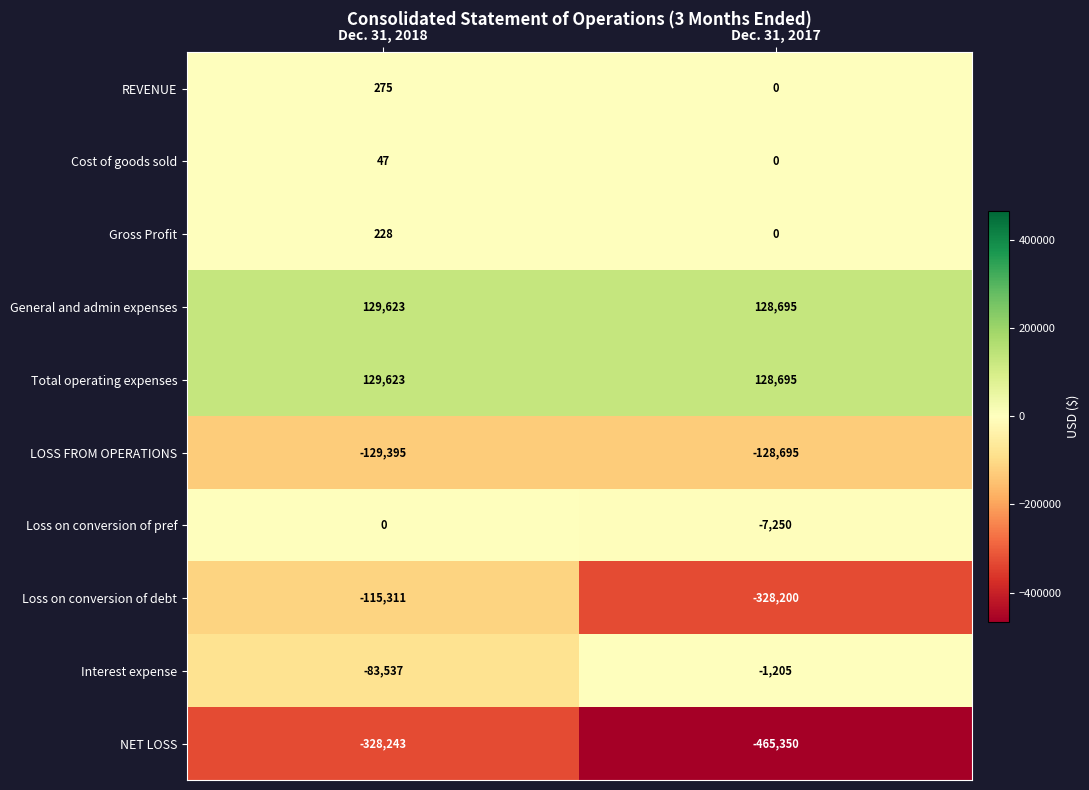

Which series has the largest range (max minus min)?

Loss on conversion of debt